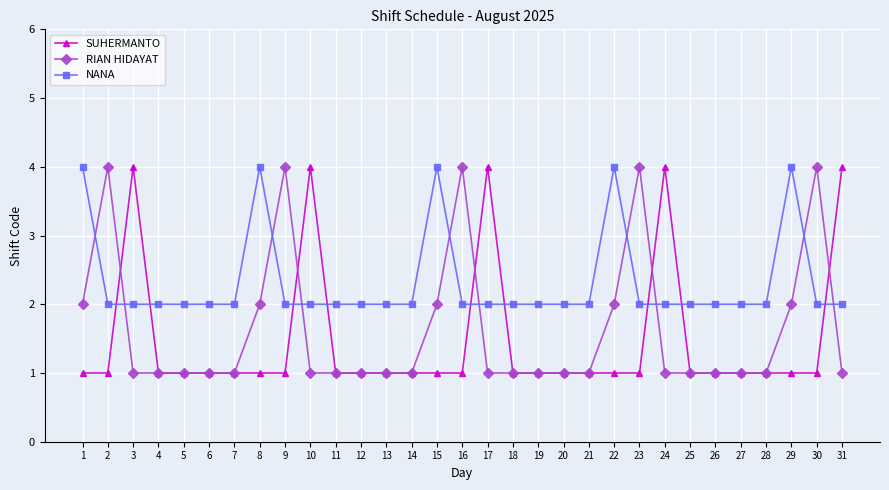

True or false: SUHERMANTO has more than 2 points higher than both neighbors.

True